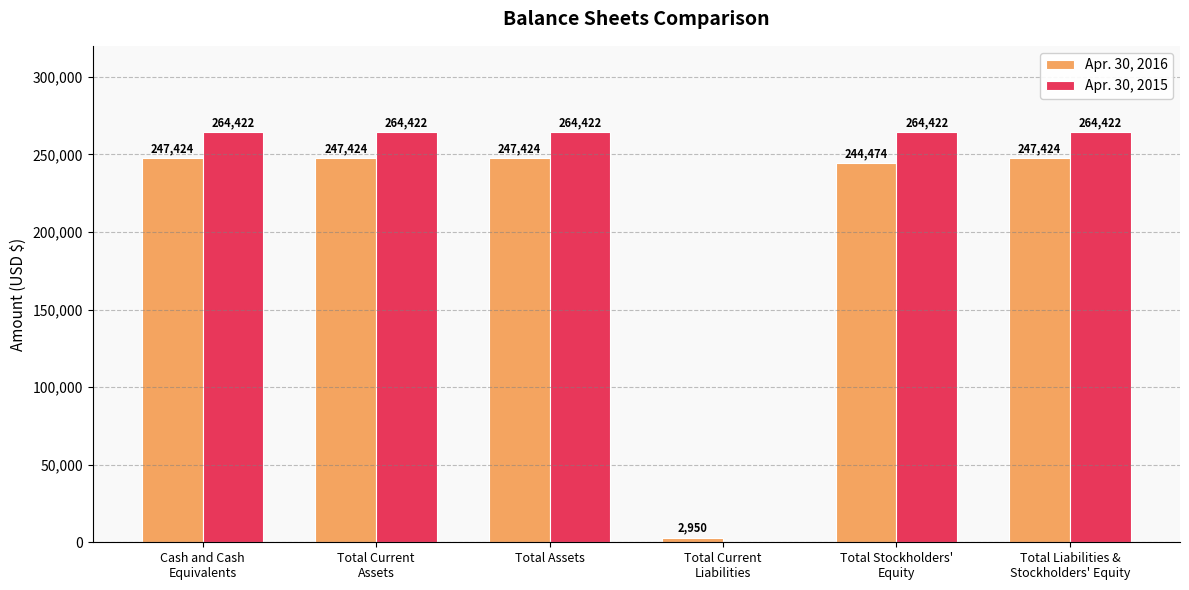

Which series has the largest total across all categories?

Apr. 30, 2015